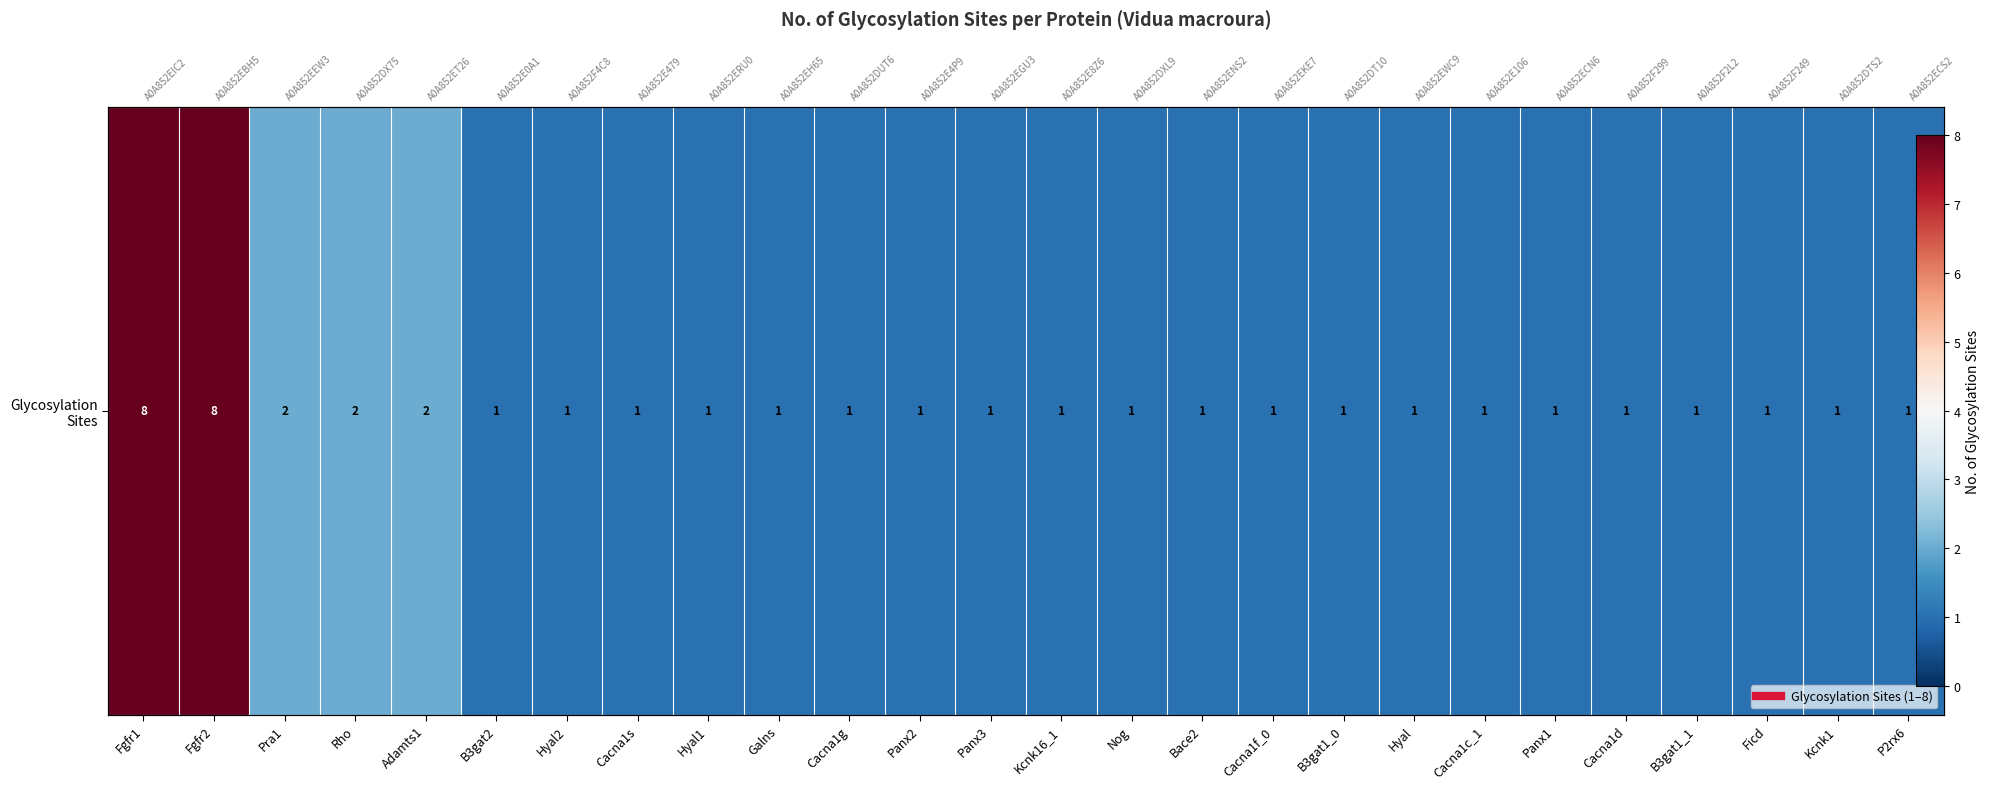

Rank the categories by value from lowest to highest.

B3gat2, Hyal2, Cacna1s, Hyal1, Galns, Cacna1g, Panx2, Panx3, Kcnk16_1, Nog, Bace2, Cacna1f_0, B3gat1_0, Hyal, Cacna1c_1, Panx1, Cacna1d, B3gat1_1, Ficd, Kcnk1, P2rx6, Pra1, Rho, Adamts1, Fgfr1, Fgfr2